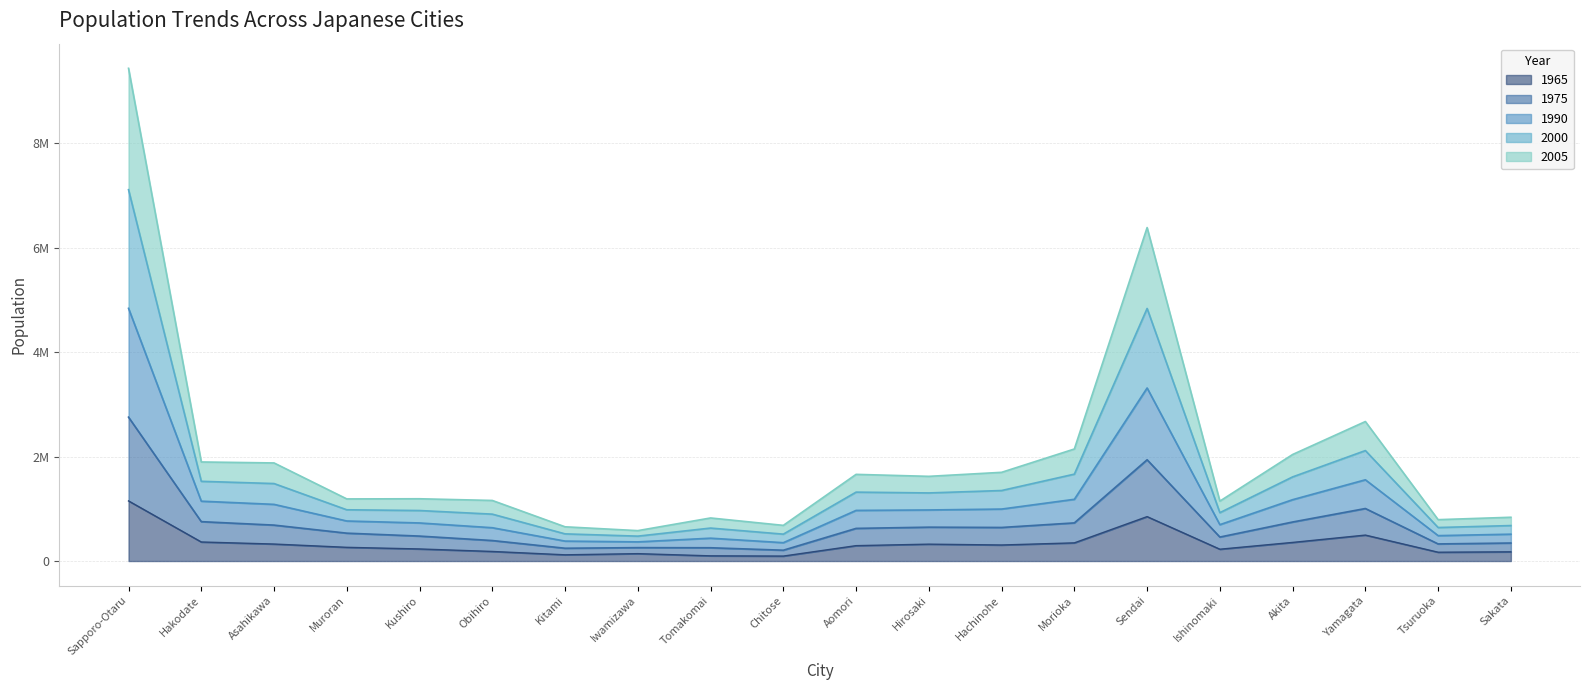

What are all the series names shown in the legend?

1965, 1975, 1990, 2000, 2005